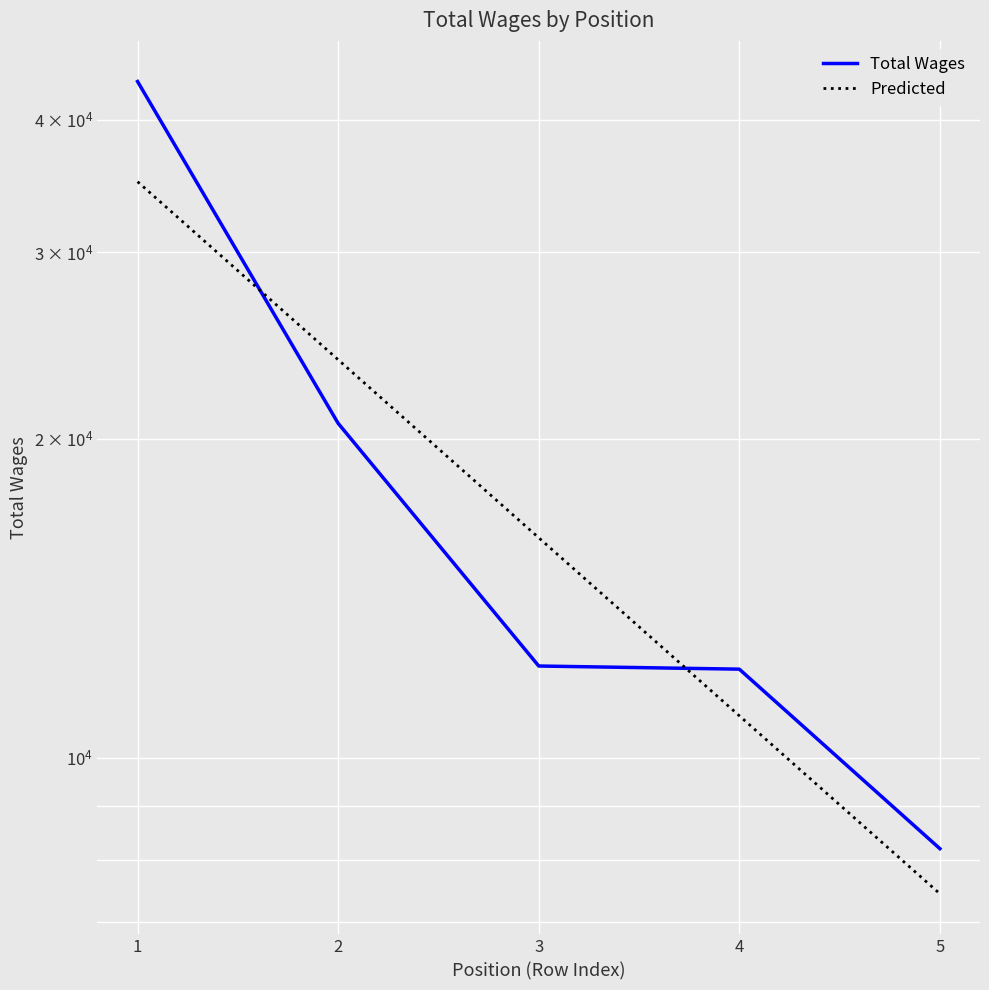

The Total Wages series shows 20681.0 at 2. True or false?

True